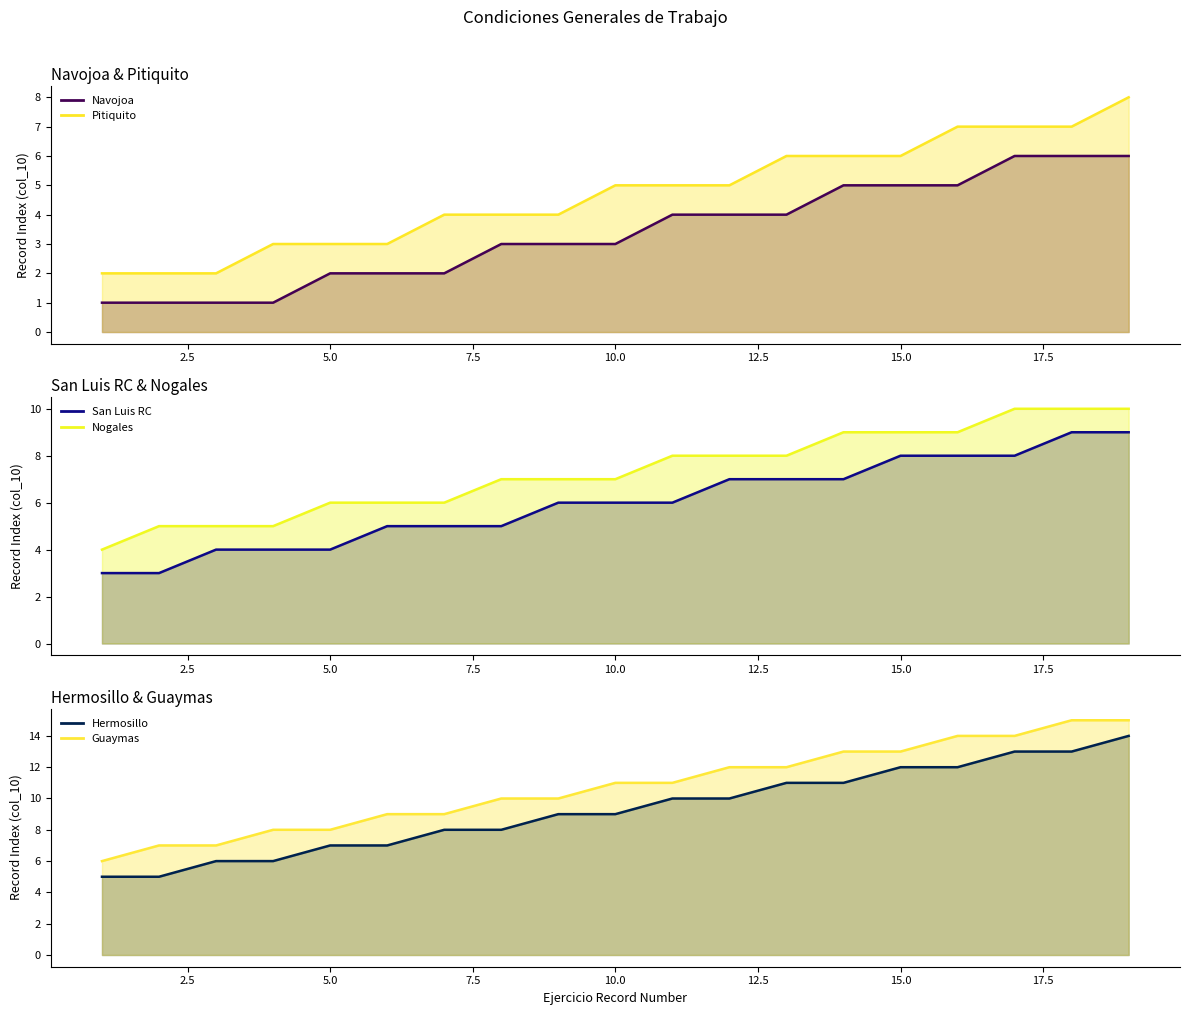

List the series in order of their peak value, lowest first.

Navojoa line, Pitiquito line, San Luis RC line, Nogales line, Hermosillo line, Guaymas line